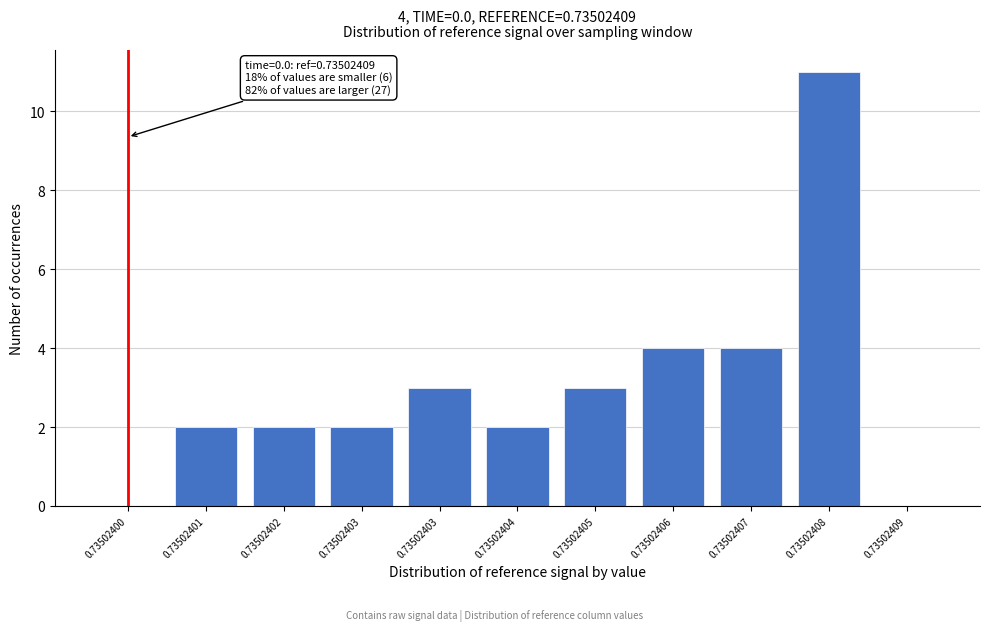

How many data points does each series have?

11